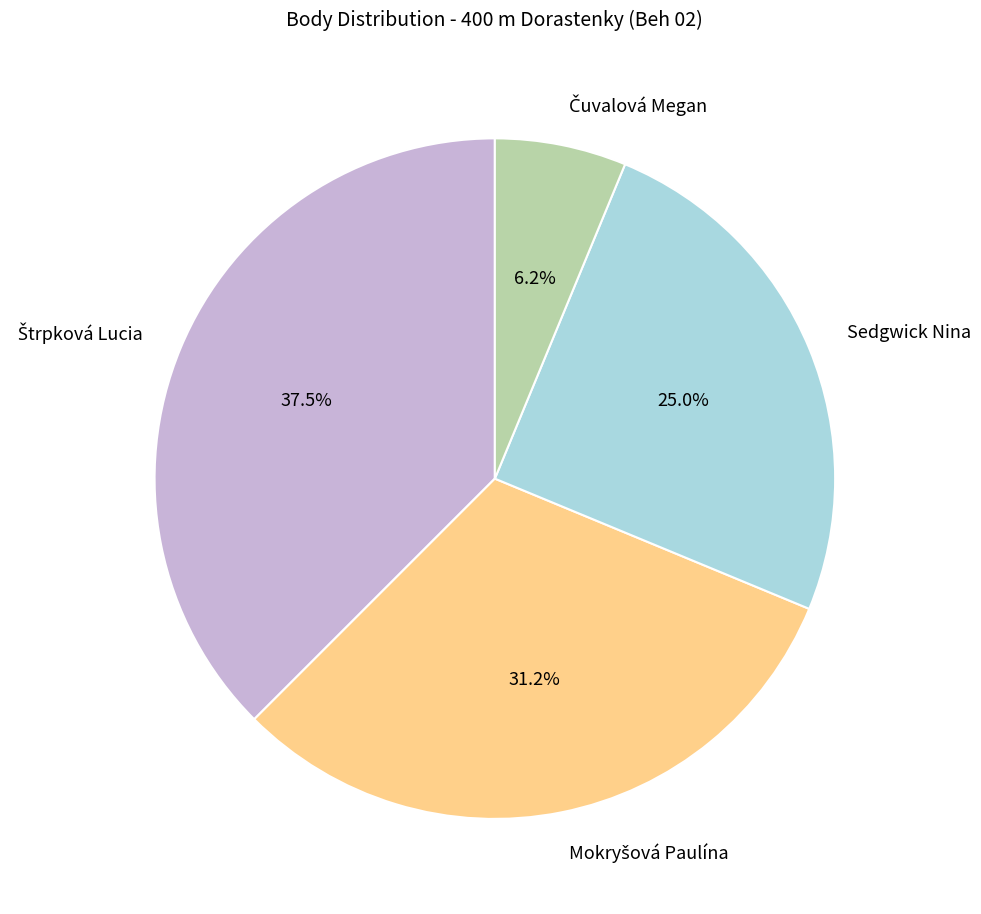

How many slices are in this pie chart?

4